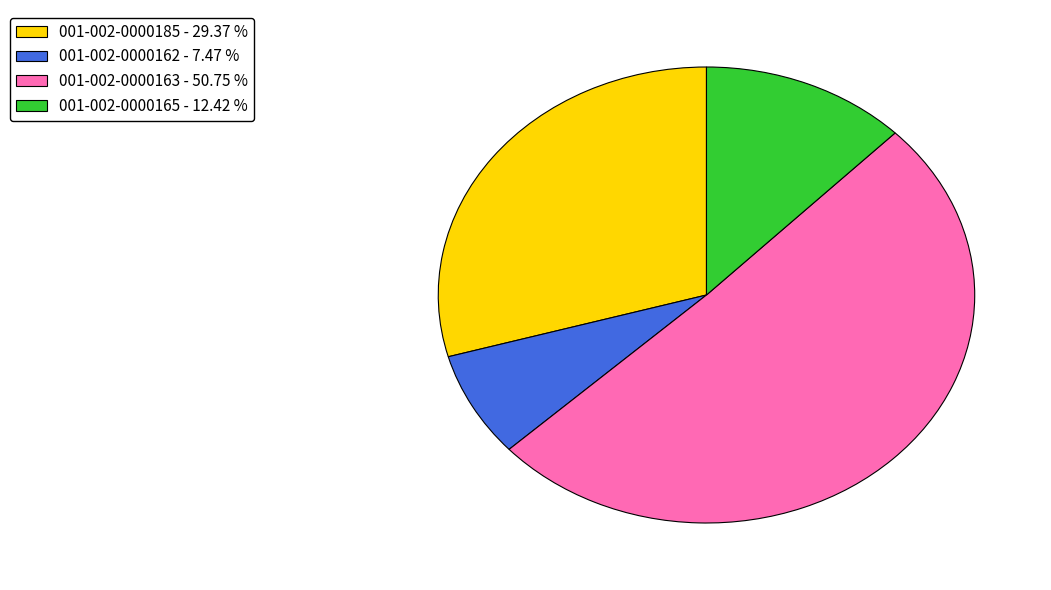

Which slice represents more than half of the pie?

001-002-0000163